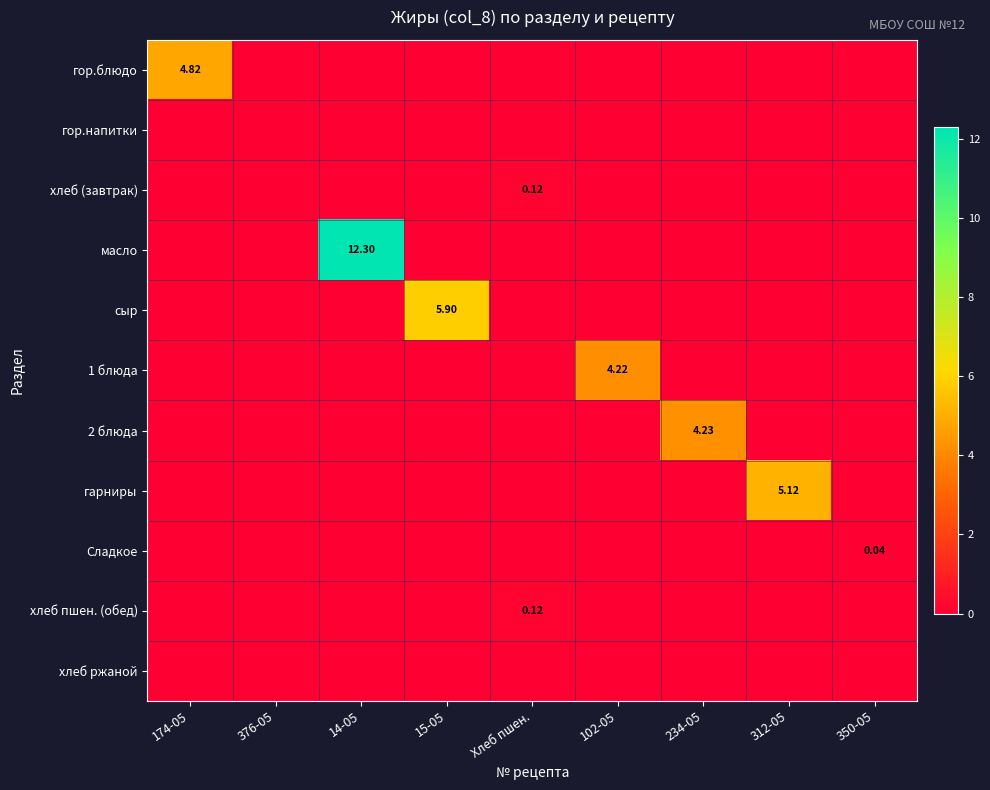

Where is Сладкое nearest to the value 0?

174-05